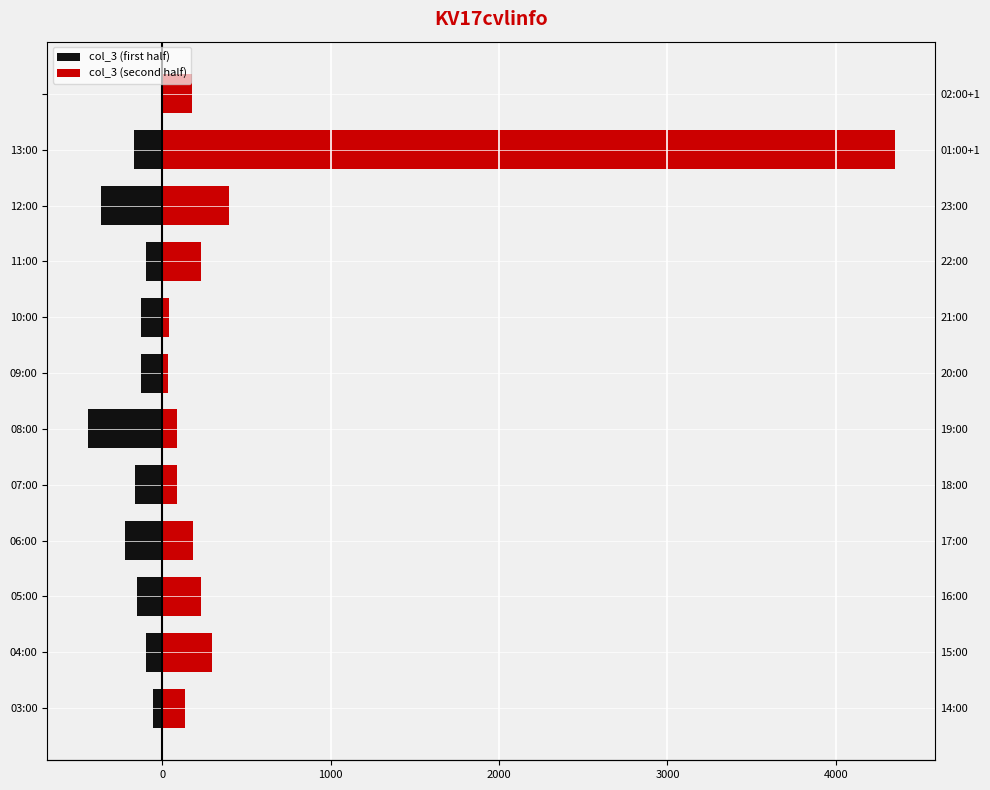

Which series has the widest spread of values?

col_3 (second half)